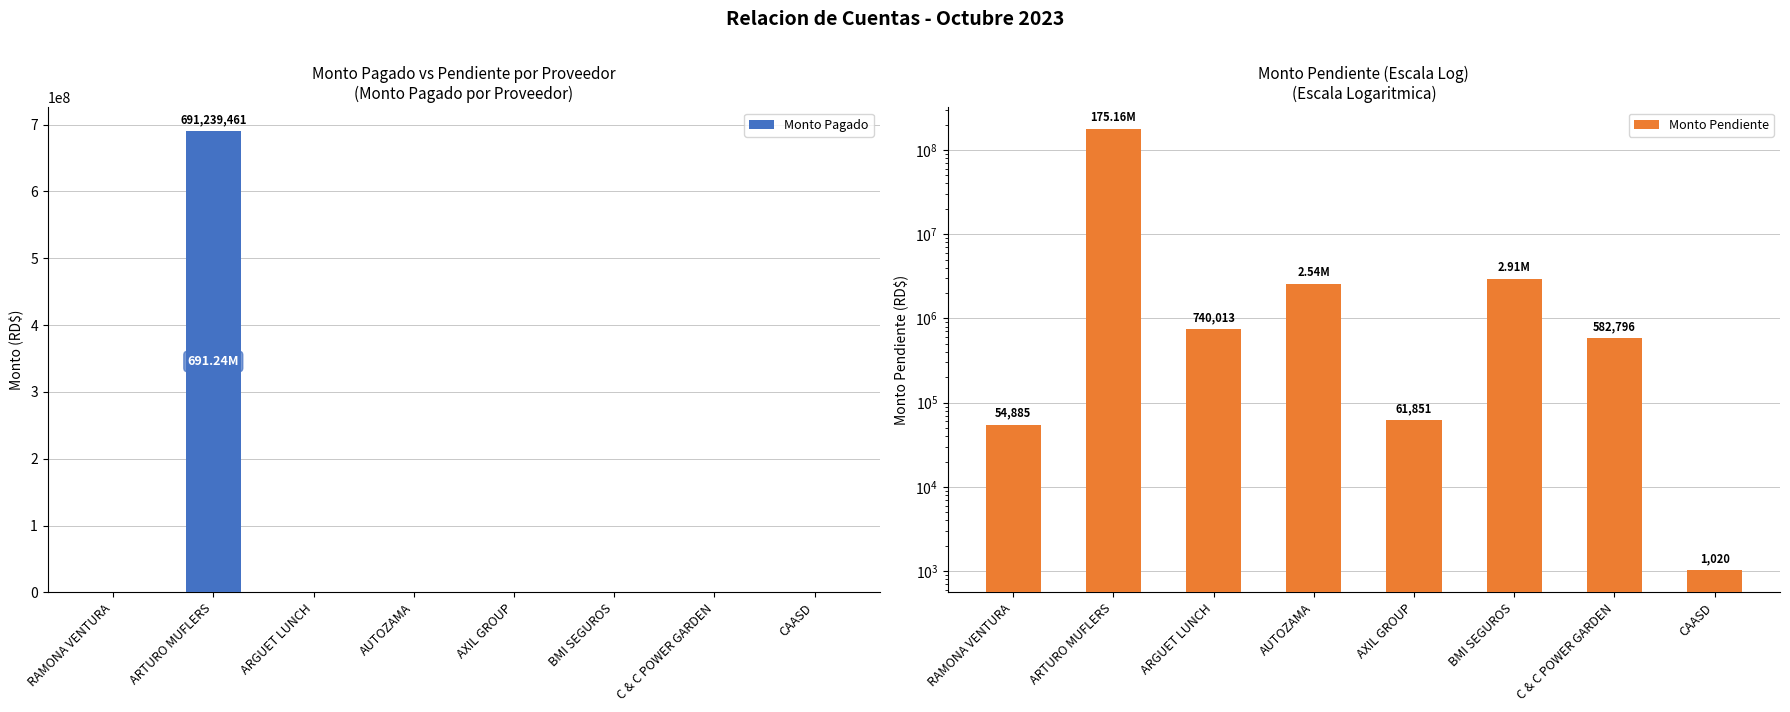

At how many categories does at least one series exceed 165892173?

1